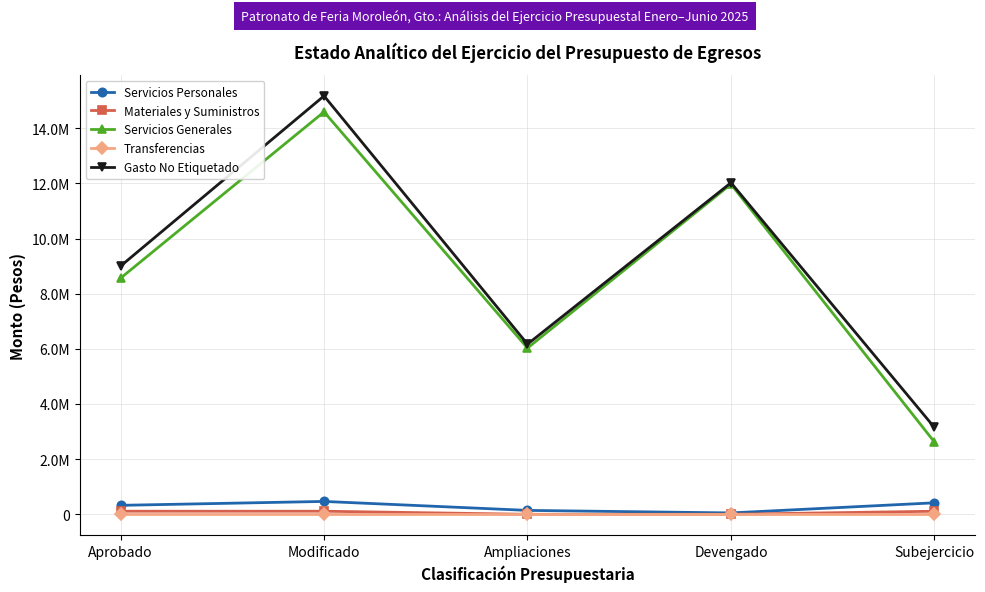

What value does the Gasto No Etiquetado series have at Devengado?

12021215.0